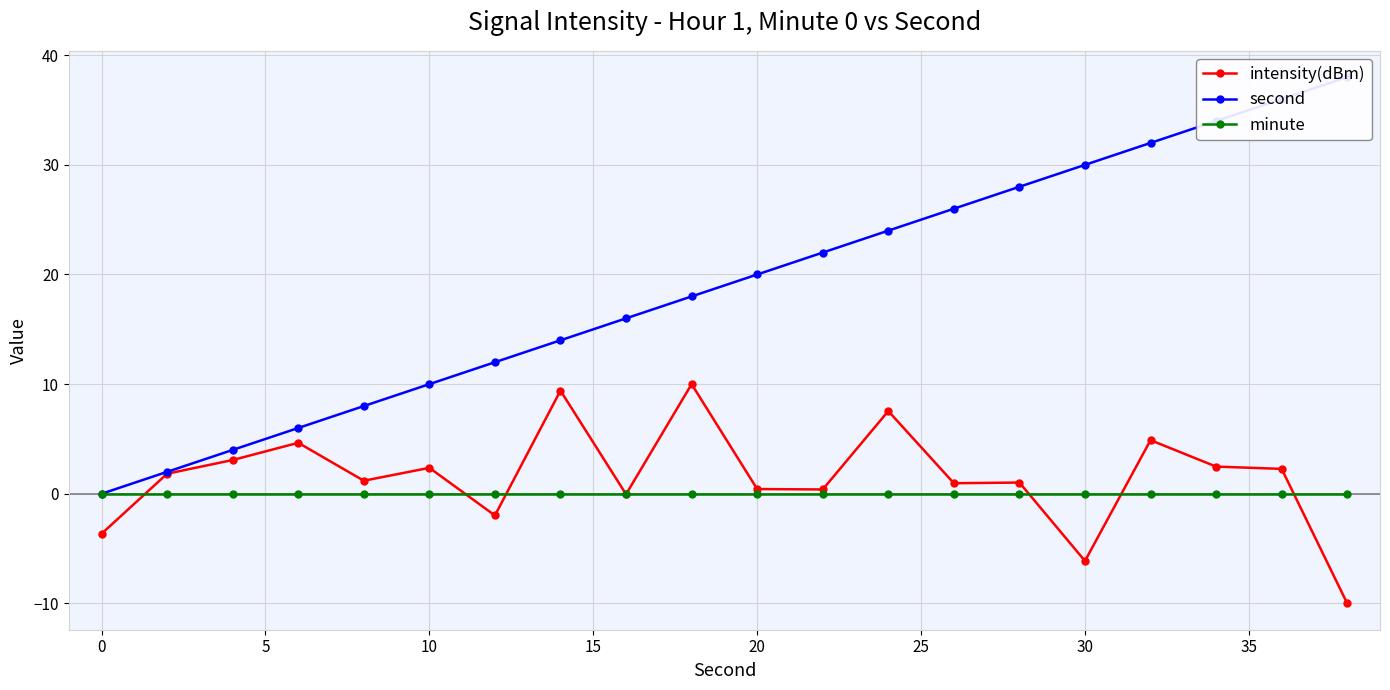

Is it true that intensity(dBm) equals -8.2 at 30?

False